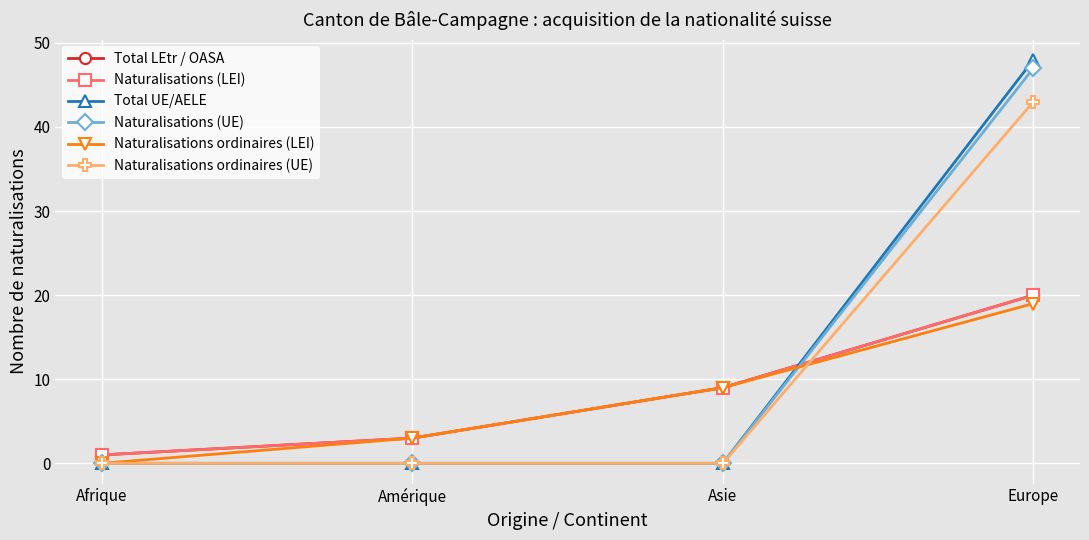

True or false: Naturalisations ordinaires (UE) has more than 1 interior local peaks.

False